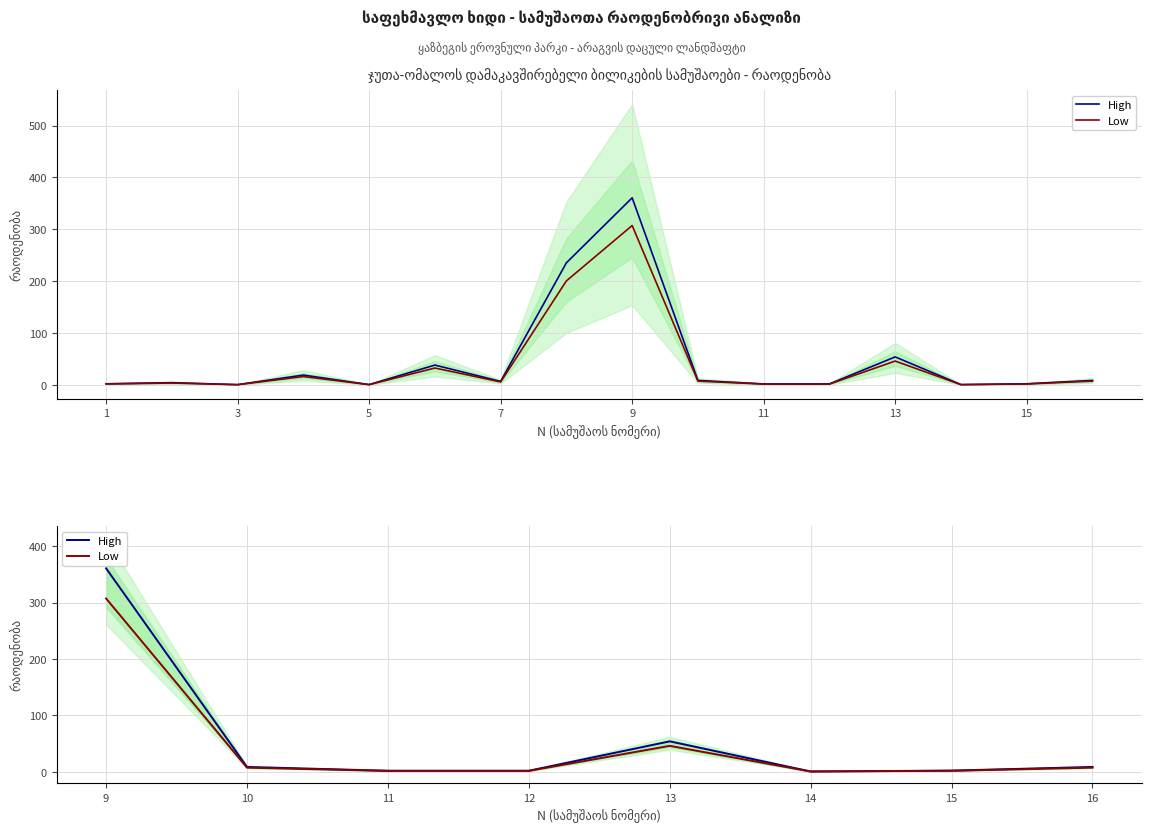

List the series in order of their peak value, highest first.

High, Low